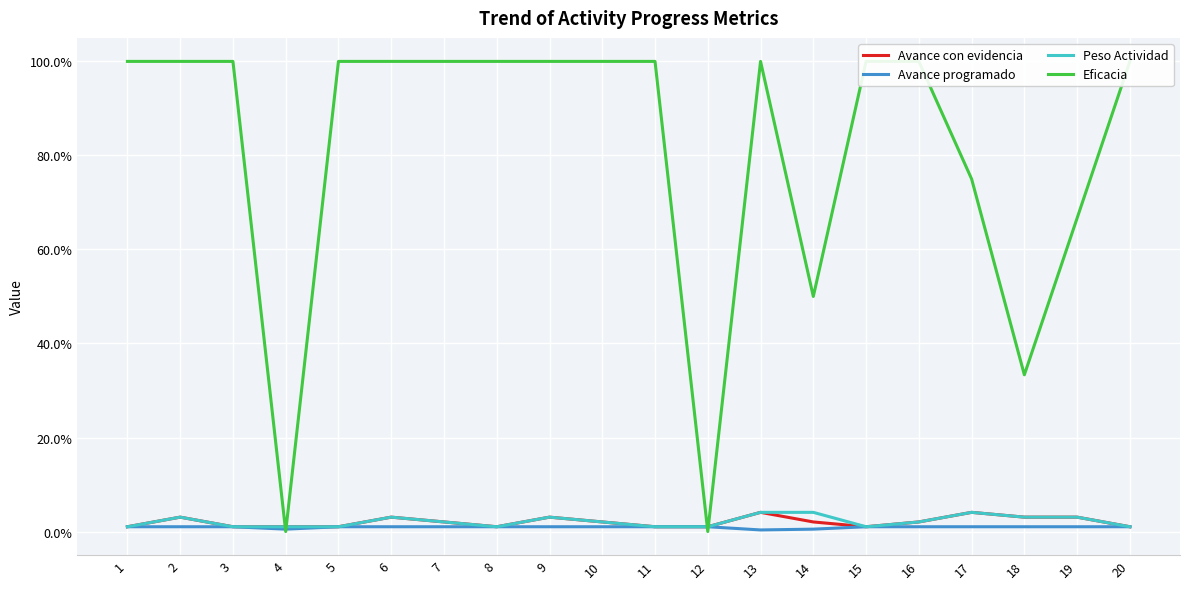

How many lines are shown in the chart?

4